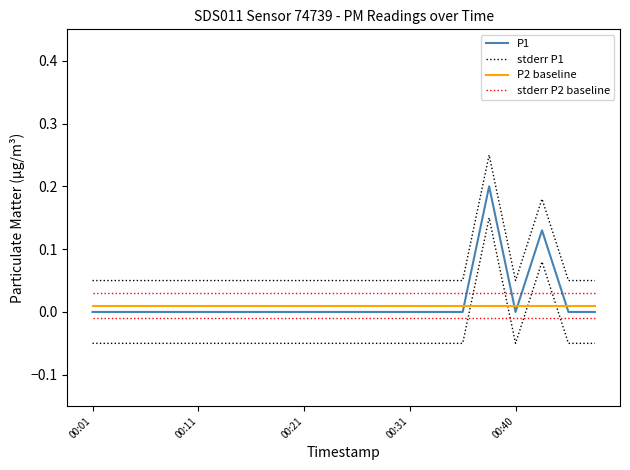

True or false: P1 and stderr P1 cross at least once.

False